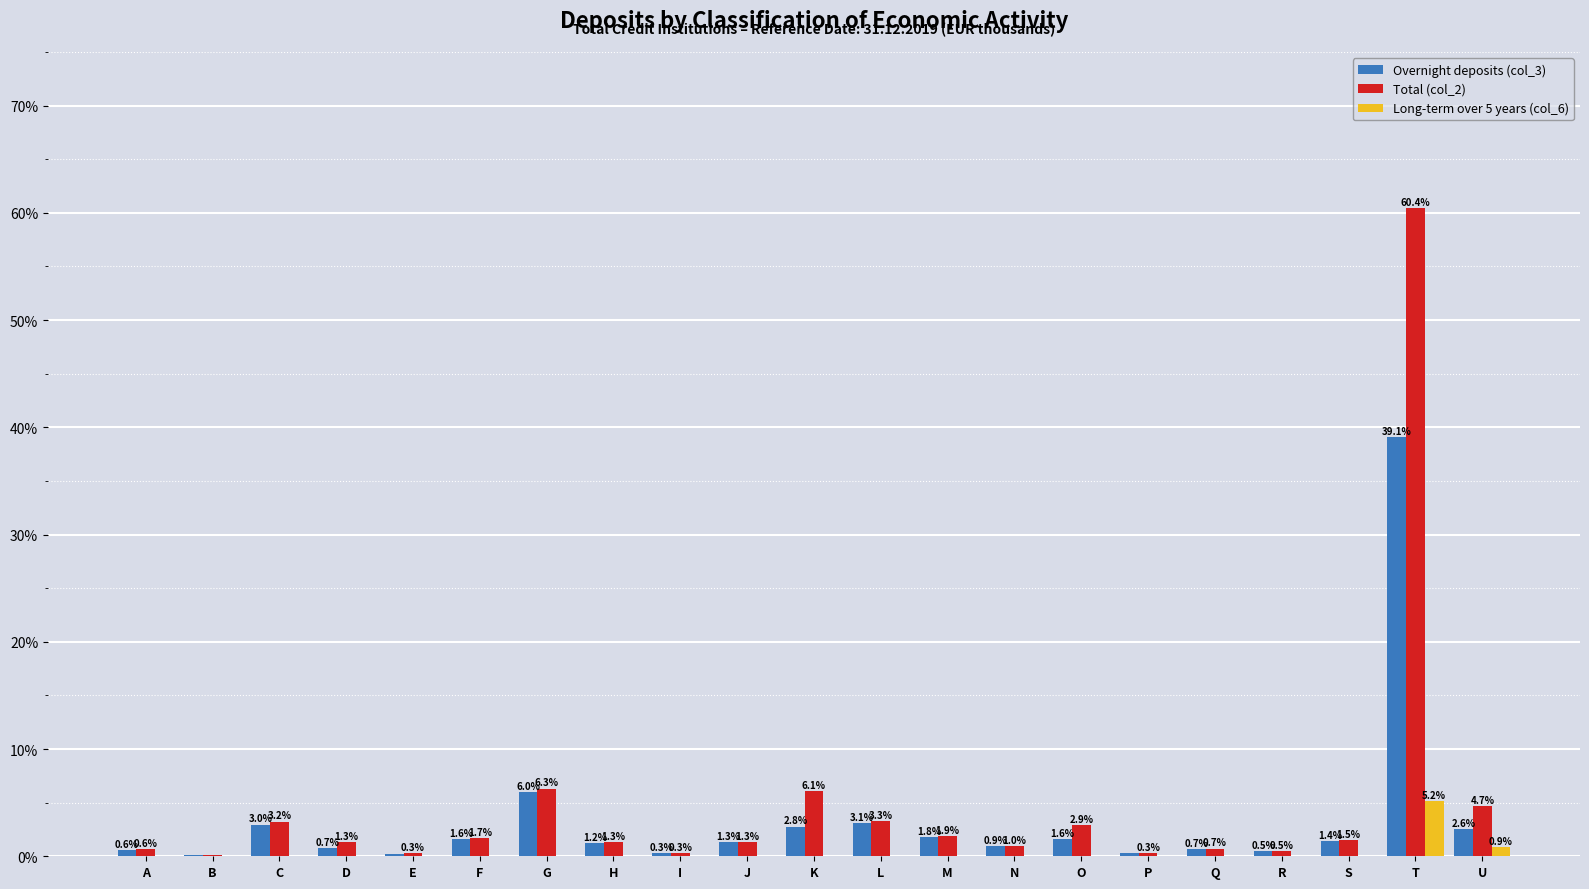

Which series has the largest total across all categories?

Total (col_2)